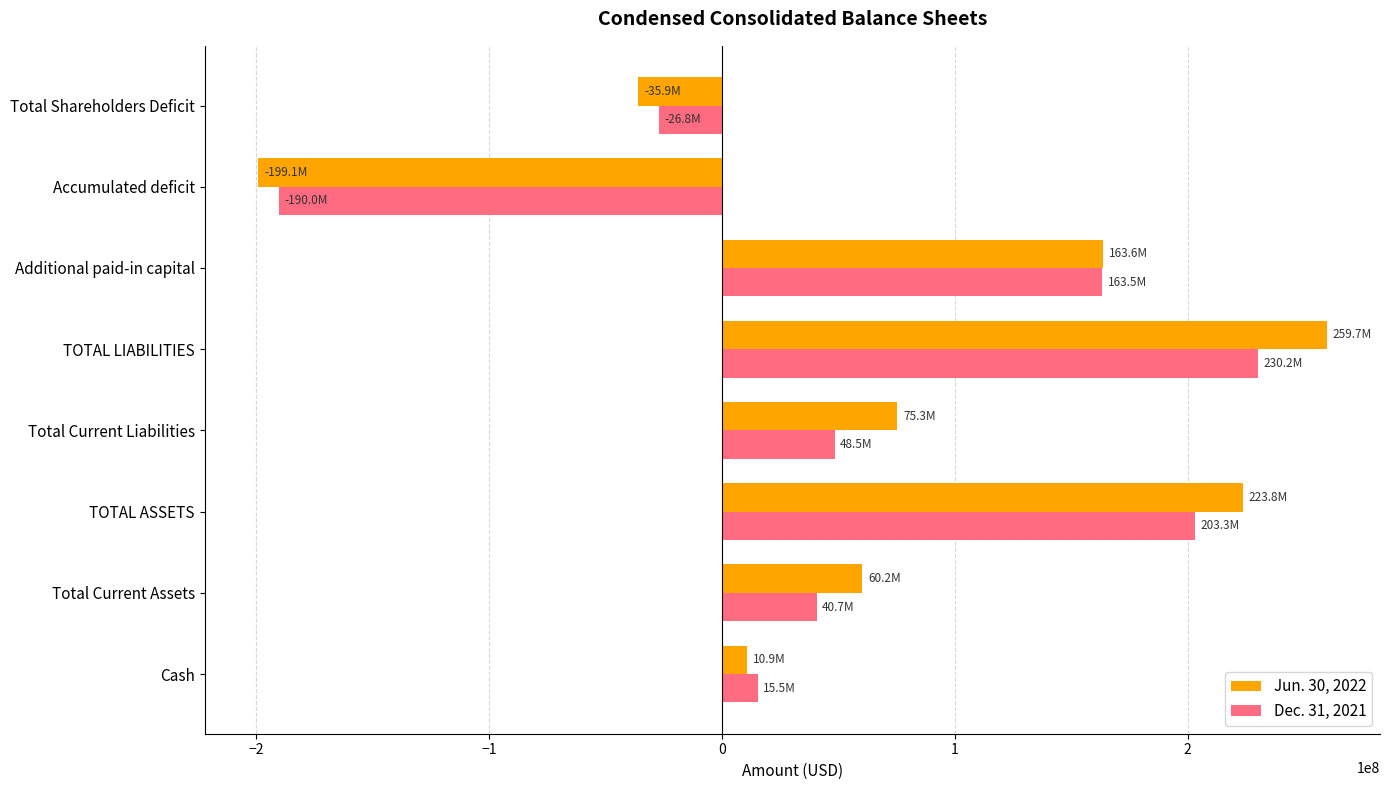

What is the difference between the second highest and minimum values in the Dec. 31, 2021 series?

393352000